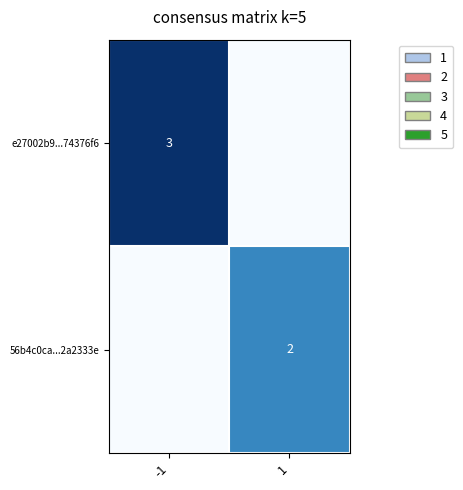

The value of 56b4c0ca...2a2333e at 1 is 2. True or false?

True